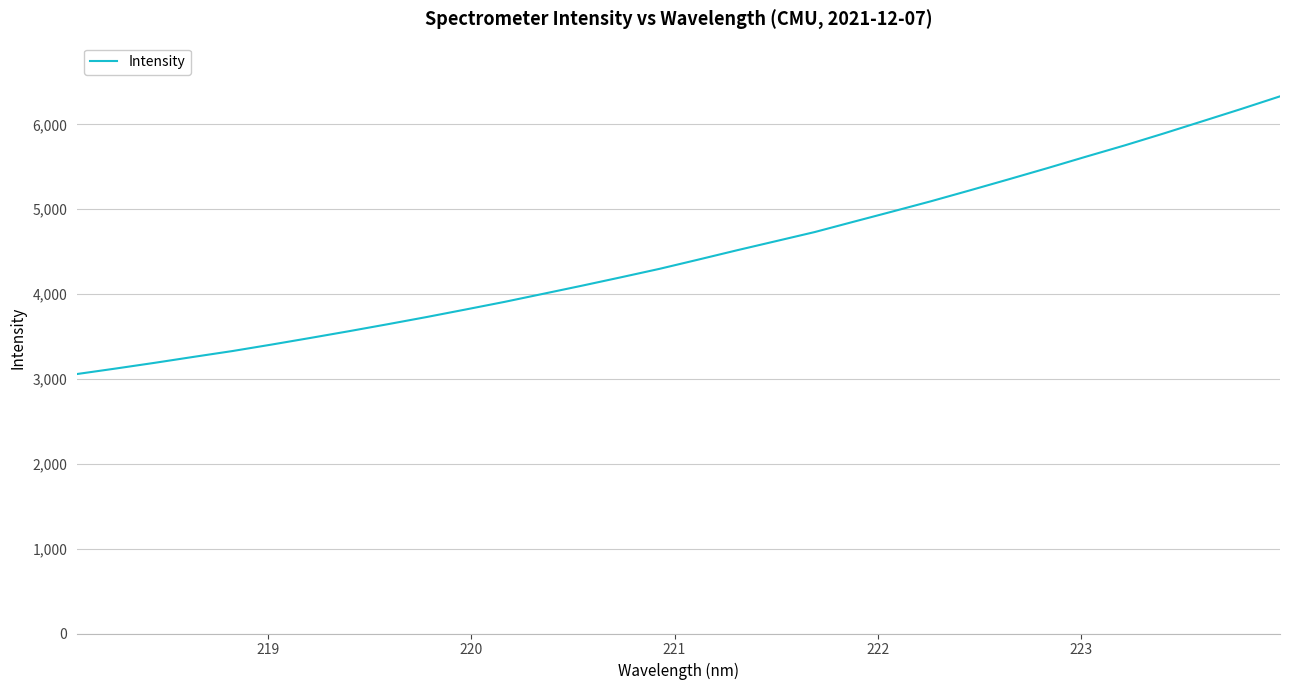

What is the difference between the maximum and minimum values?

3272.4